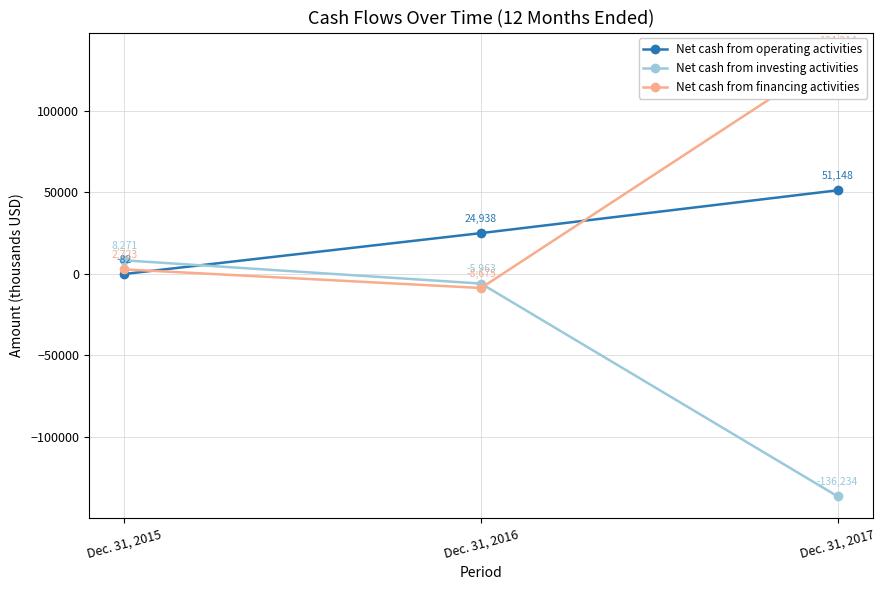

The value of Net cash from investing activities at Dec. 31, 2017 is -136234. True or false?

True